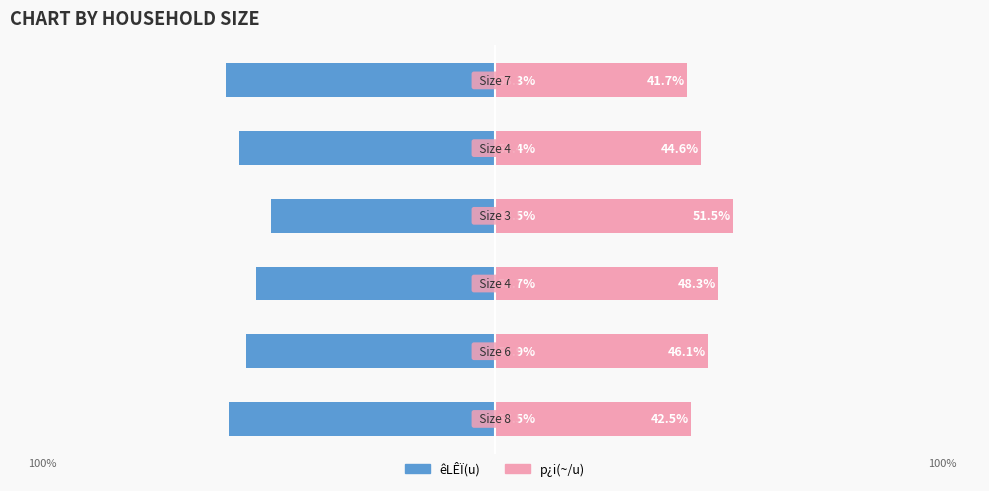

What is the highest value of the êLÊÏ(u) series?

-48.5